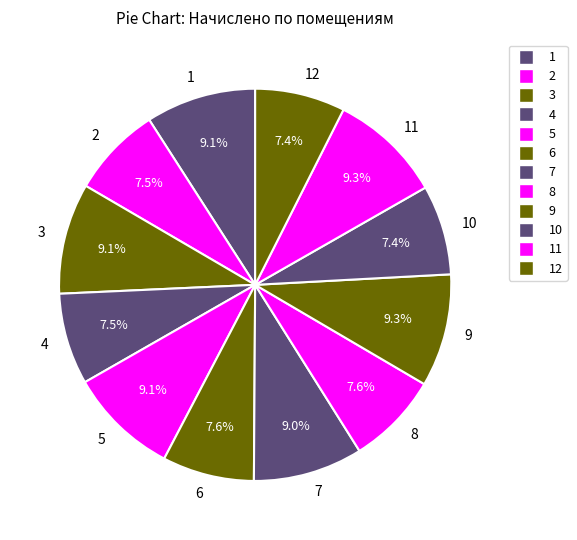

How many segments does this pie chart have?

12